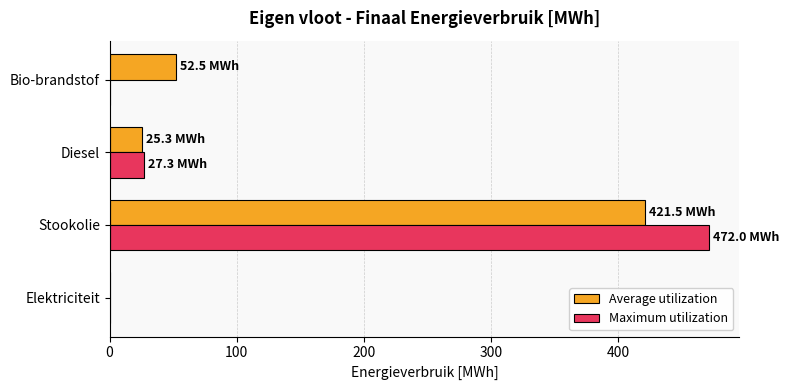

Which series has the largest range (max minus min)?

Maximum utilization